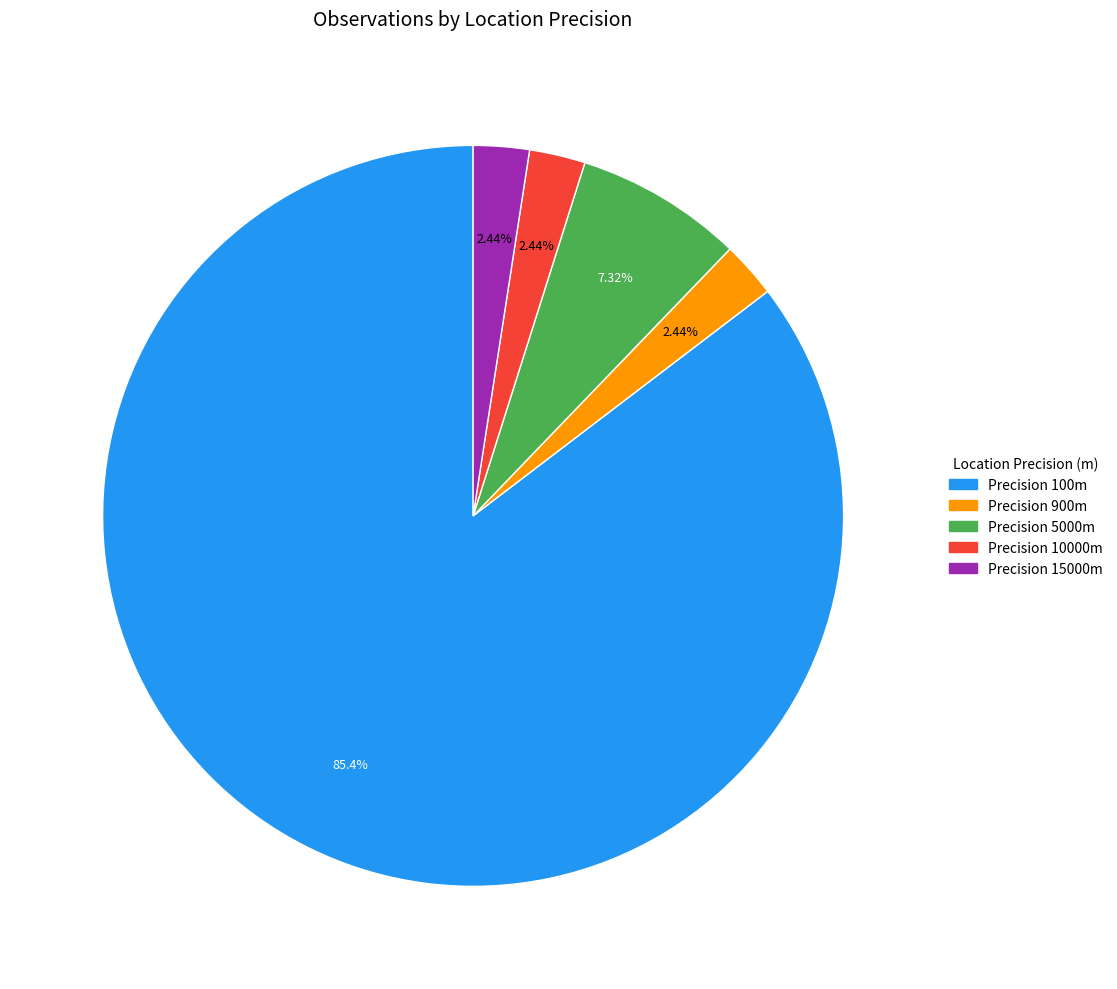

Rank the categories by value from highest to lowest.

100, 5000, 900, 10000, 15000